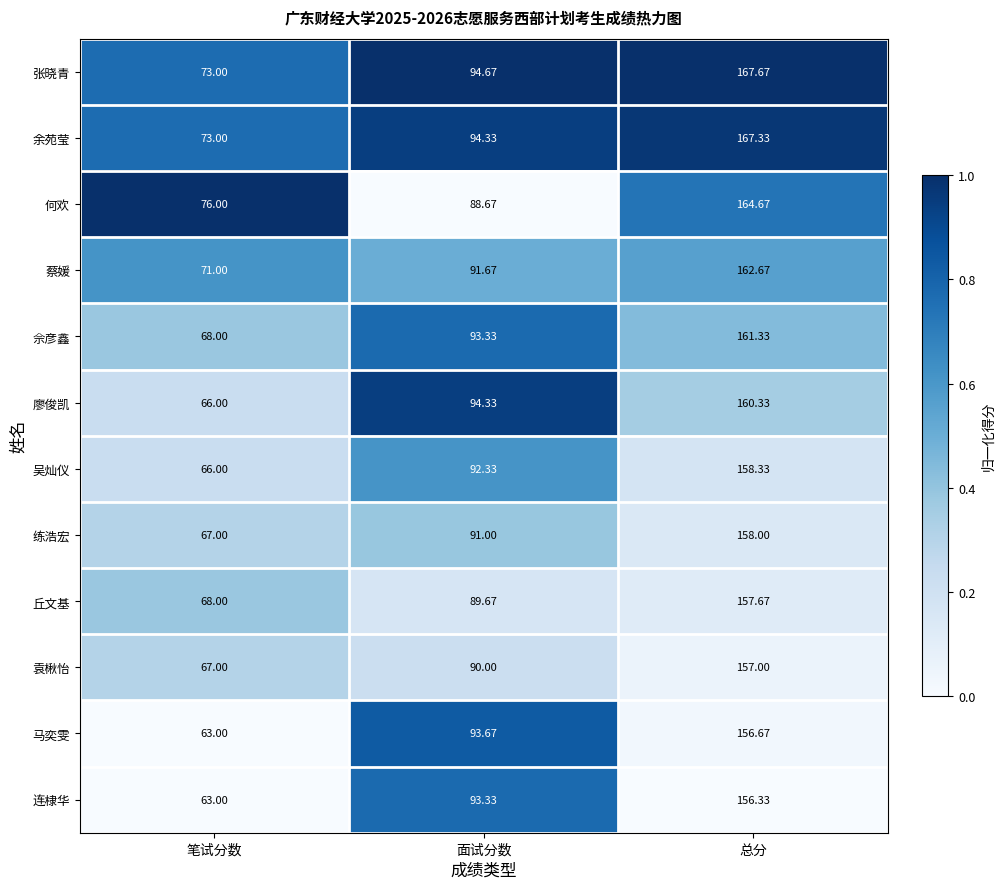

Rank the series at 总分 from lowest to highest value.

连棣华, 马奕雯, 袁楸怡, 丘文基, 练浩宏, 吴灿仪, 廖俊凯, 佘彦鑫, 蔡媛, 何欢, 余苑莹, 张晓青